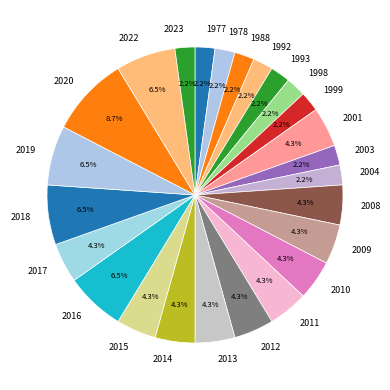

How many segments does this pie chart have?

25